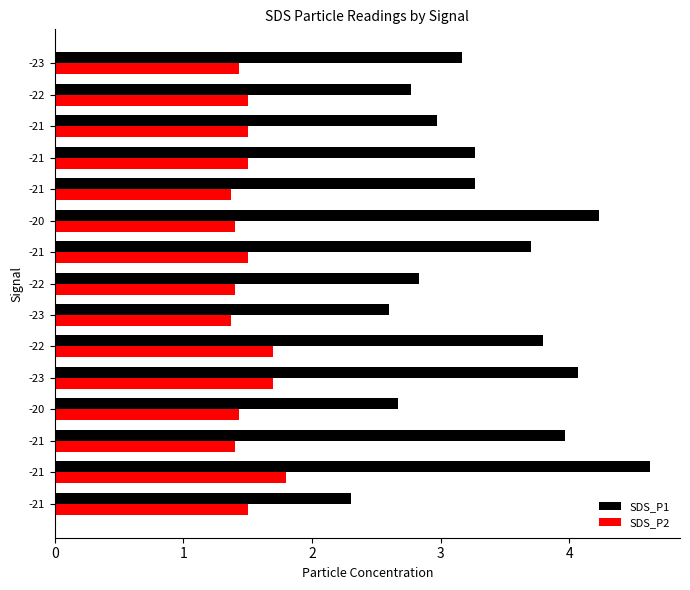

How many distinct data groups are displayed?

2